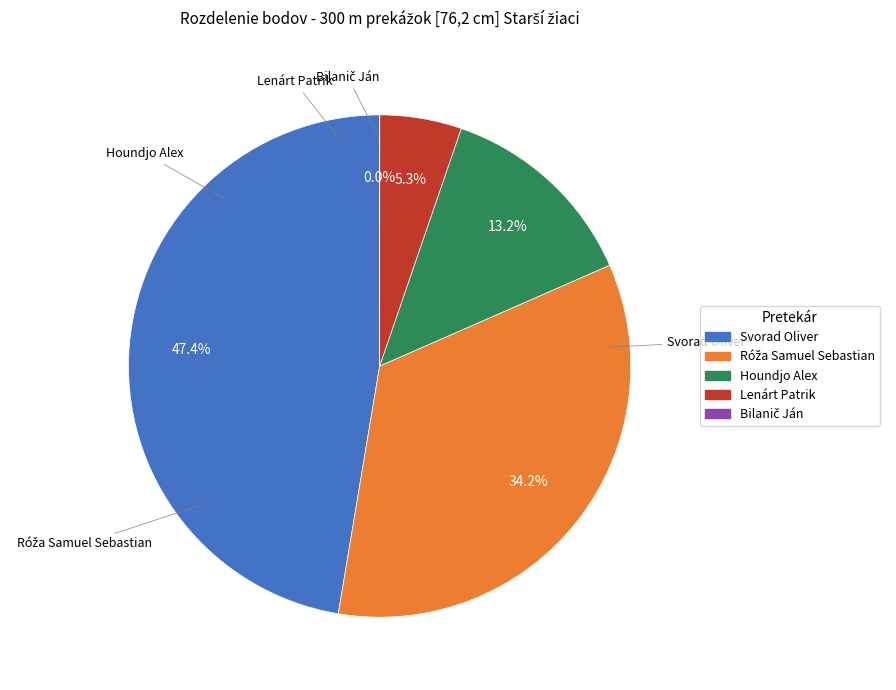

Which slice is the largest?

Svorad Oliver